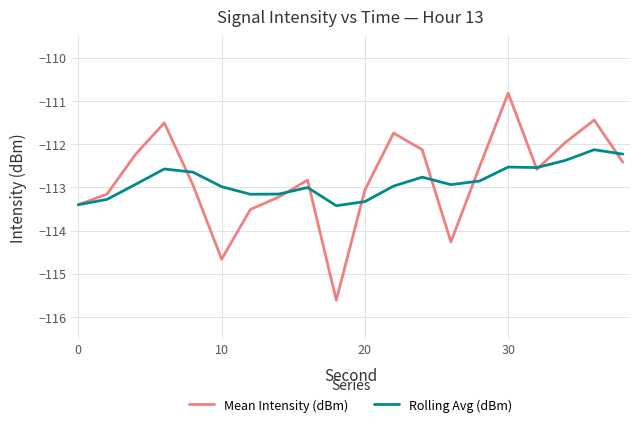

What are all the series names shown in the legend?

Mean Intensity (dBm), Rolling Avg (dBm)